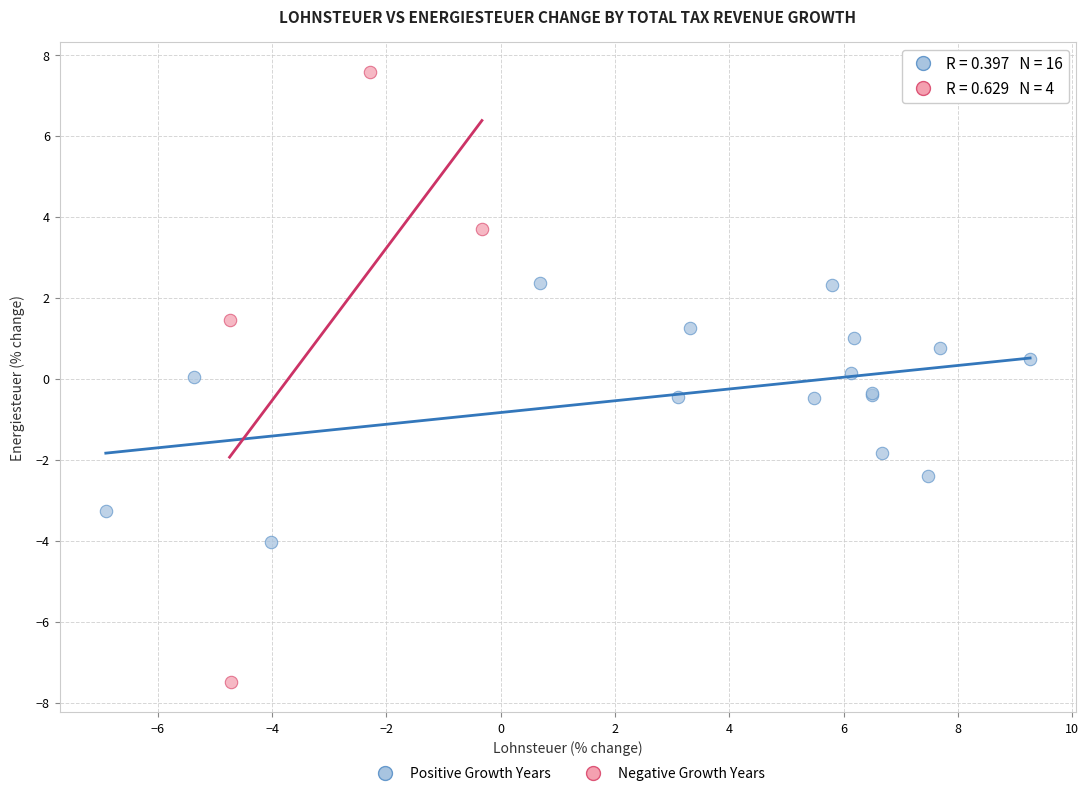

Which series contains the highest Y value?

Negative Growth Years